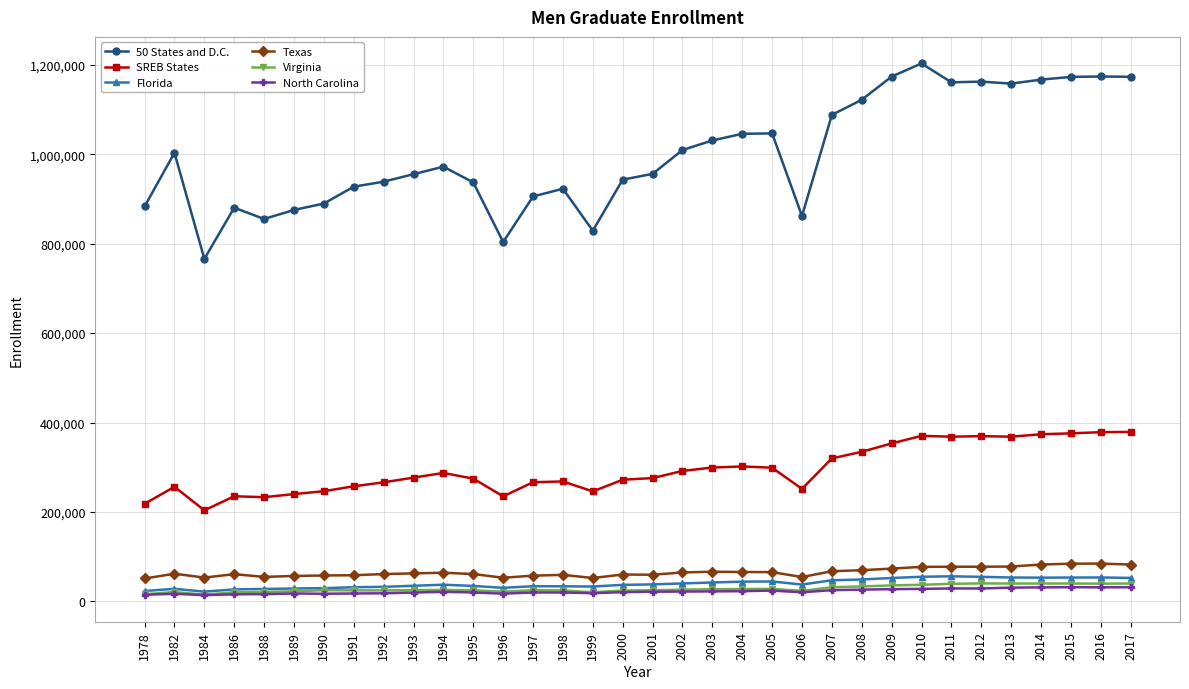

At how many categories does at least one series exceed 134532?

34